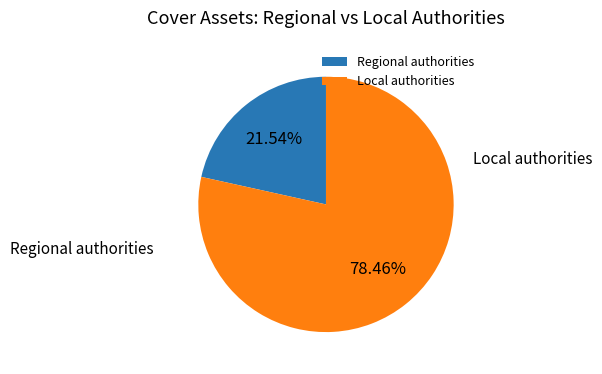

Which slice is the smallest?

Regional authorities